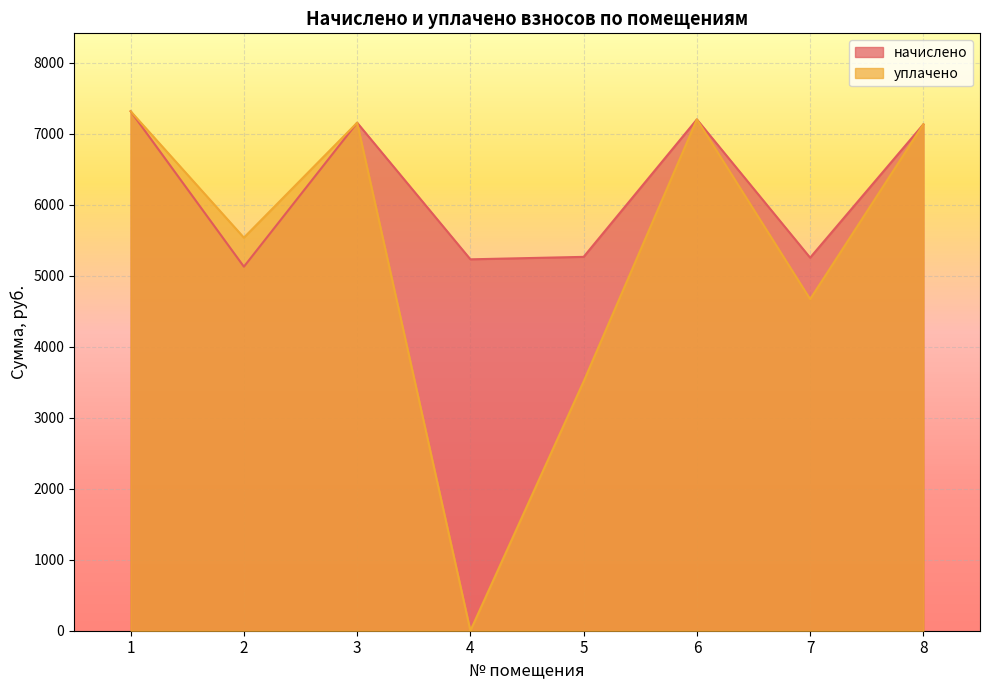

The уплачено series shows 4669.4 at 7. True or false?

True